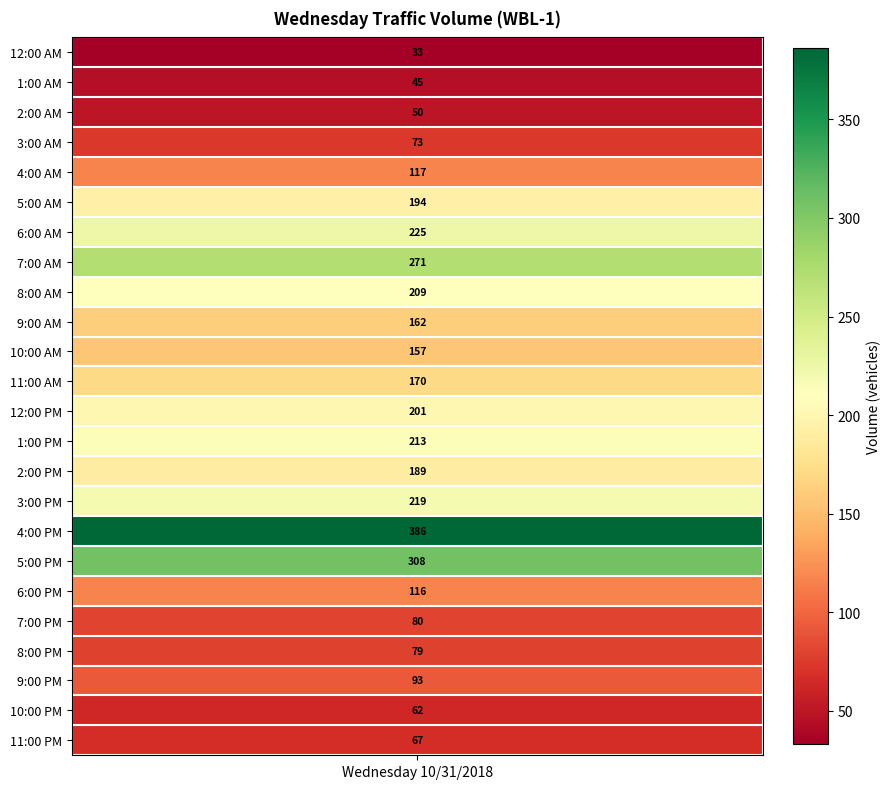

What is the sum of the values at 4:00 AM and 12:00 AM?

150